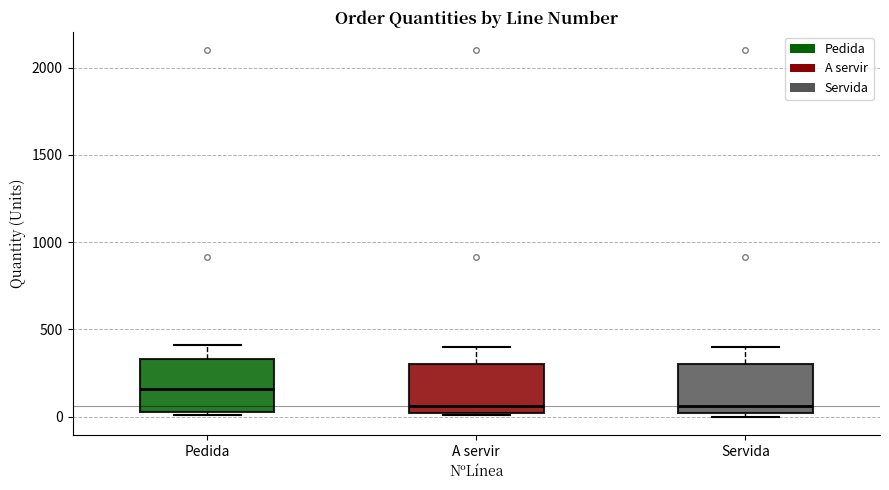

Reading left to right, read every box against the y-axis: the position of its median line, the range the box covers, and the ends of its whiskers. The values are not printed on the chart, so give them approximately, as read against the axis.

Pedida: median 150, box 0 to 350, whiskers 0 (just below the box's lower edge) to 400
A servir: median 50, box 0 to 300, whiskers 0 (just below the box's lower edge) to 400
Servida: median 50, box 0 to 300, whiskers 0 (just below the box's lower edge) to 400